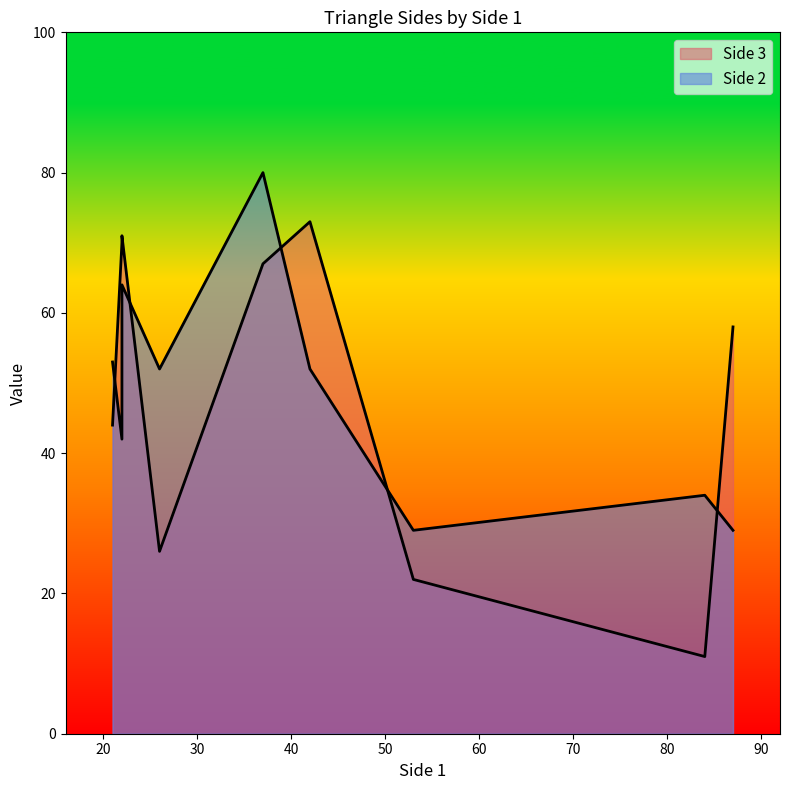

Where do Side 3 and Side 2 first cross each other?

53 and 22